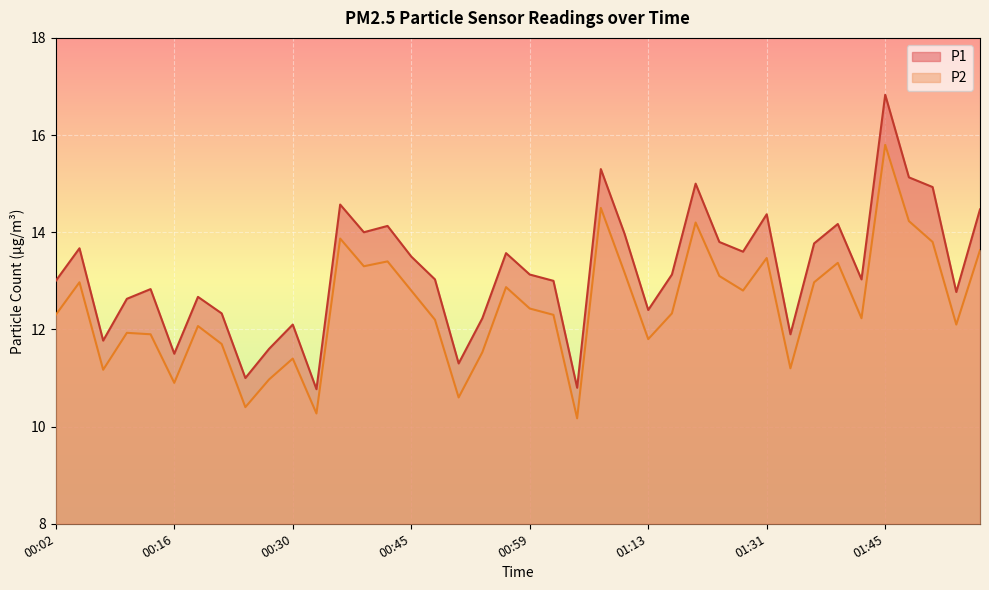

Rank the series at 01:56 from highest to lowest value.

P1, P2